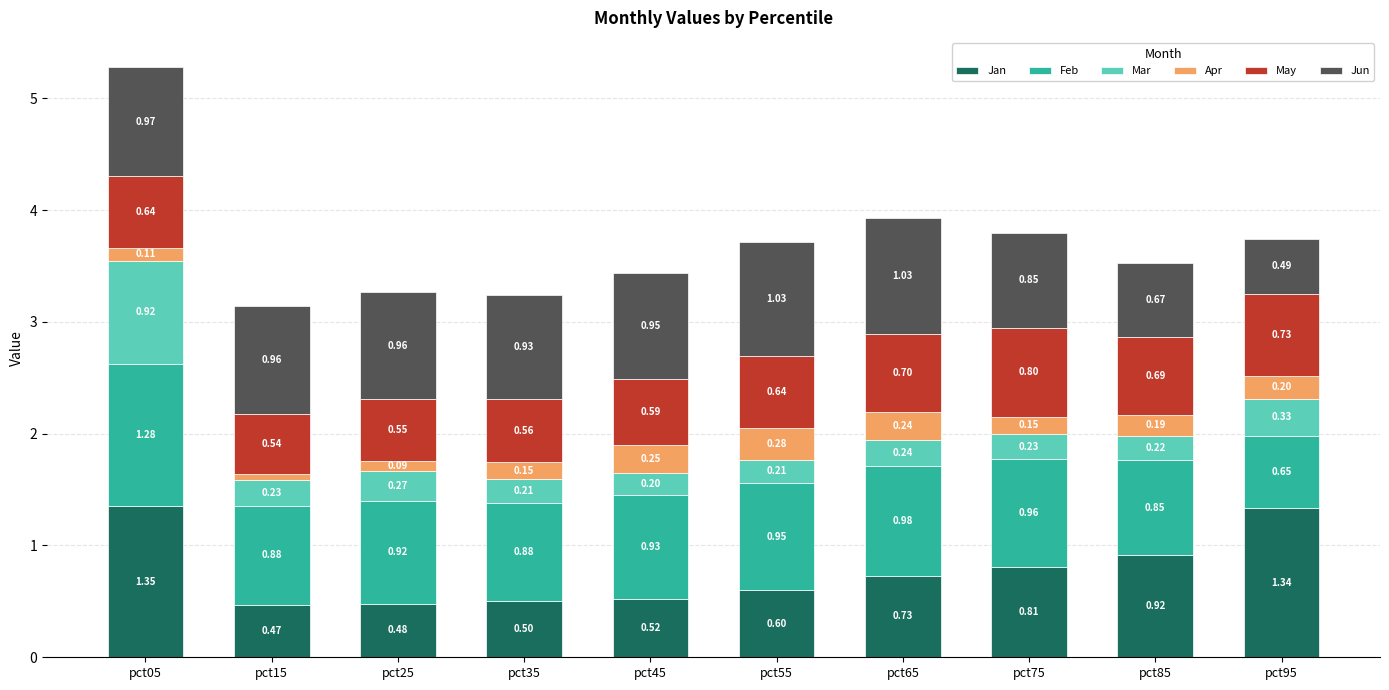

At which category is the sum across all series the highest?

pct05